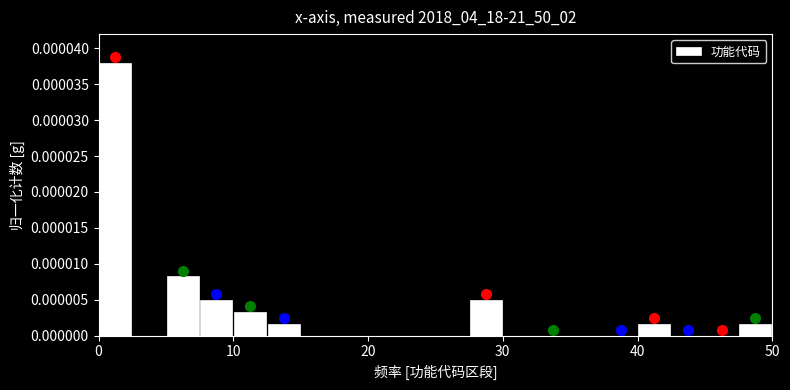

Around what value on the x-axis is the tallest bar? Give the approximate position of its centre, as read against the axis.

1